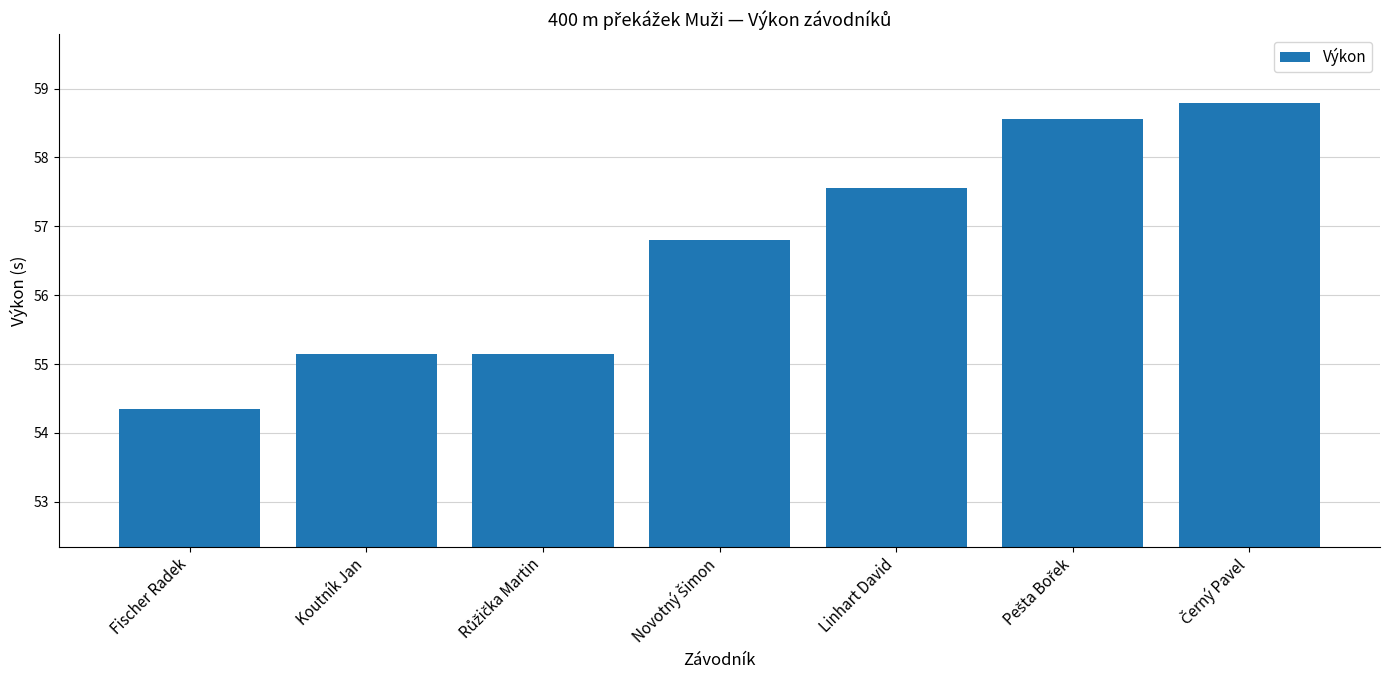

What is the change in value from Fischer Radek to Linhart David?

+3.2